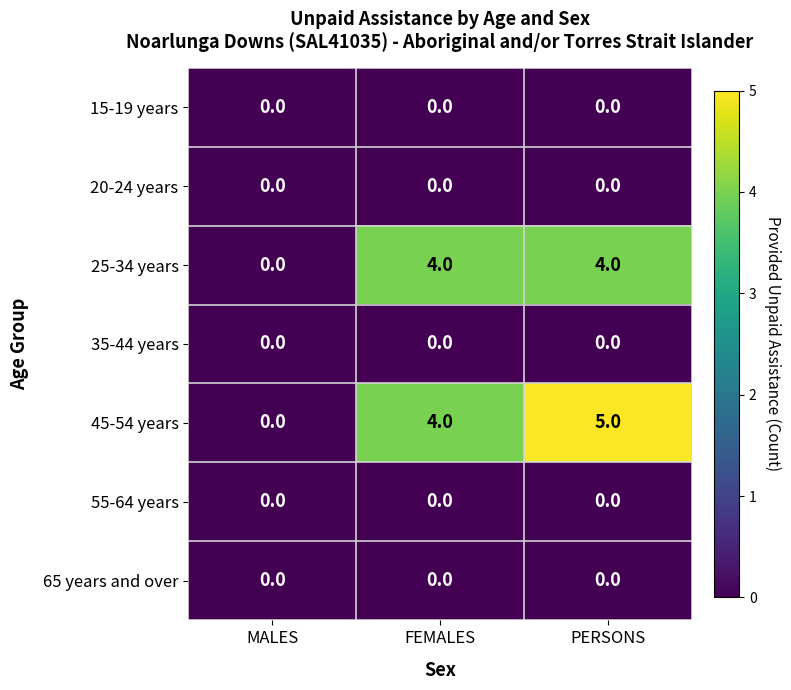

Reading left to right, list all the values displayed in this chart.

15-19 years: MALES=0	FEMALES=0	PERSONS=0
20-24 years: MALES=0	FEMALES=0	PERSONS=0
25-34 years: MALES=0	FEMALES=4	PERSONS=4
35-44 years: MALES=0	FEMALES=0	PERSONS=0
45-54 years: MALES=0	FEMALES=4	PERSONS=5
55-64 years: MALES=0	FEMALES=0	PERSONS=0
65 years and over: MALES=0	FEMALES=0	PERSONS=0